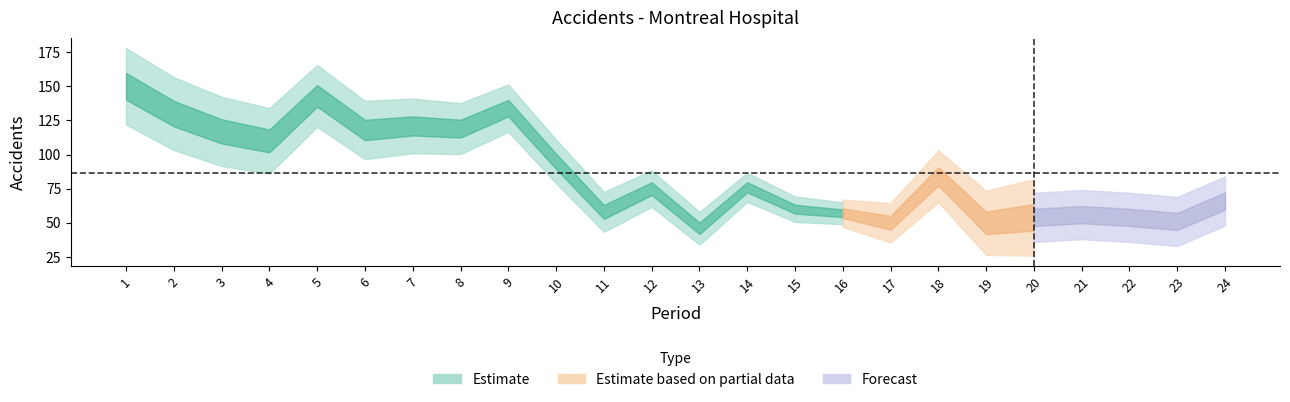

What is the sum of the values at 19 and 20?

104